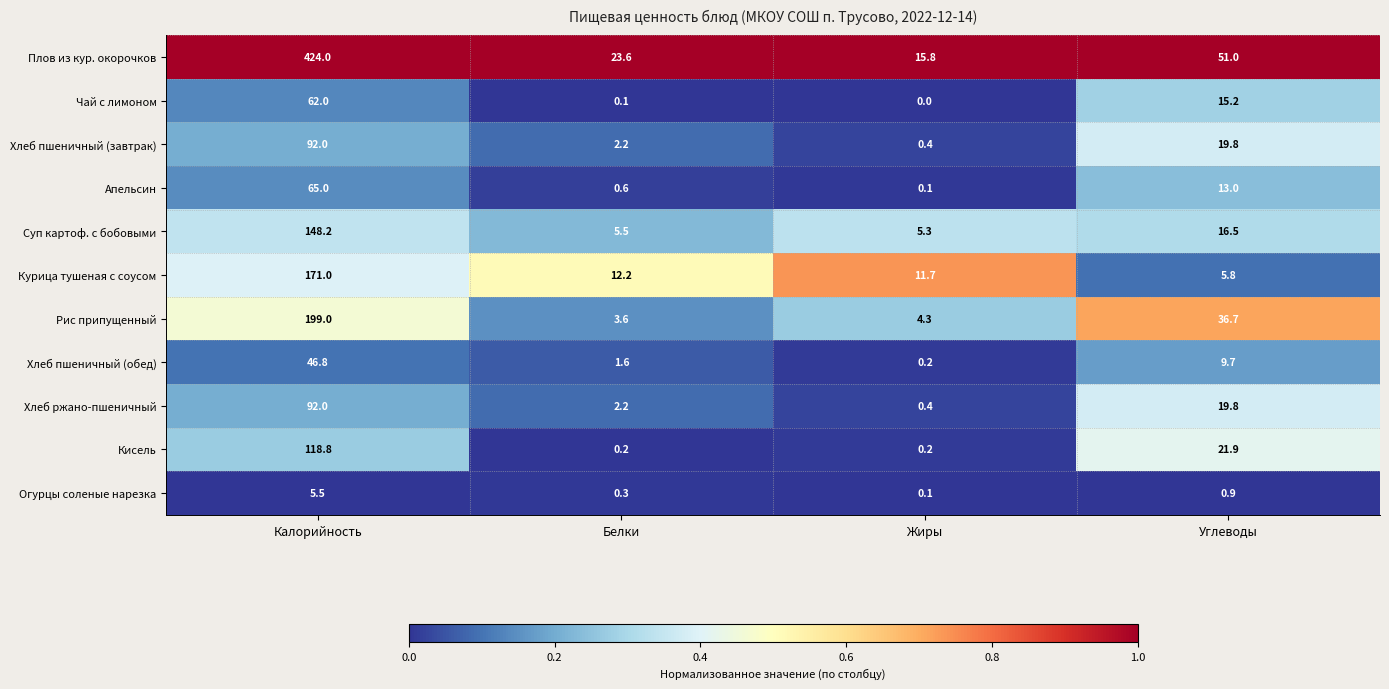

Which series has the largest total across all categories?

Плов из кур. окорочков